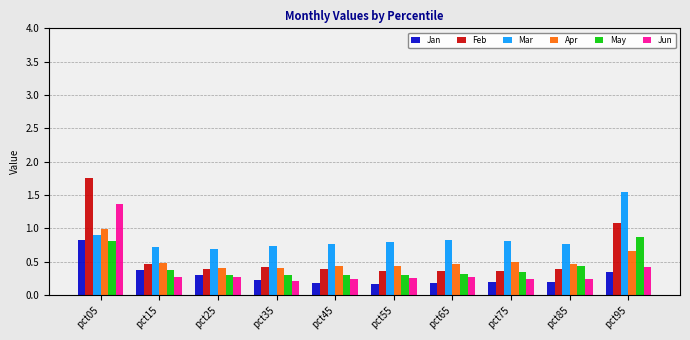

Is it true that Jan equals 0.2 at pct85?

True